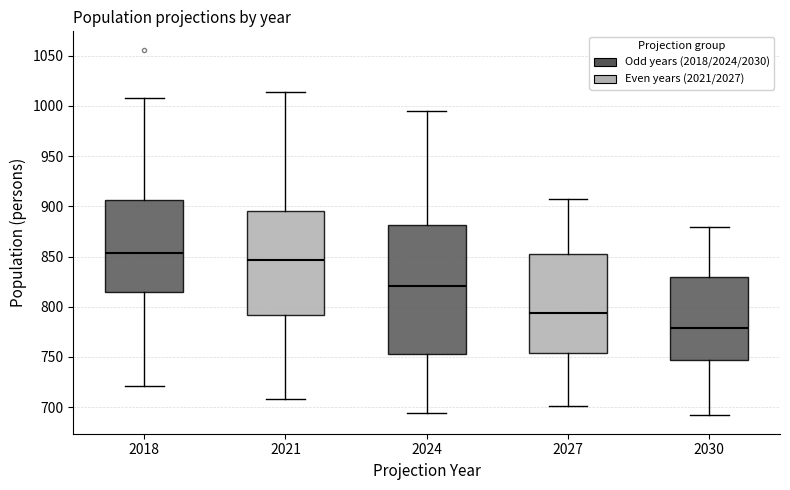

Reading left to right, read every box against the y-axis: the position of its median line, the range the box covers, and the ends of its whiskers. The values are not printed on the chart, so give them approximately, as read against the axis.

2018: median 855, box 815 to 905, whiskers 720 to 1010
2021: median 845, box 790 to 895, whiskers 710 to 1015
2024: median 820, box 755 to 880, whiskers 695 to 995
2027: median 795, box 755 to 855, whiskers 700 to 905
2030: median 780, box 745 to 830, whiskers 690 to 880